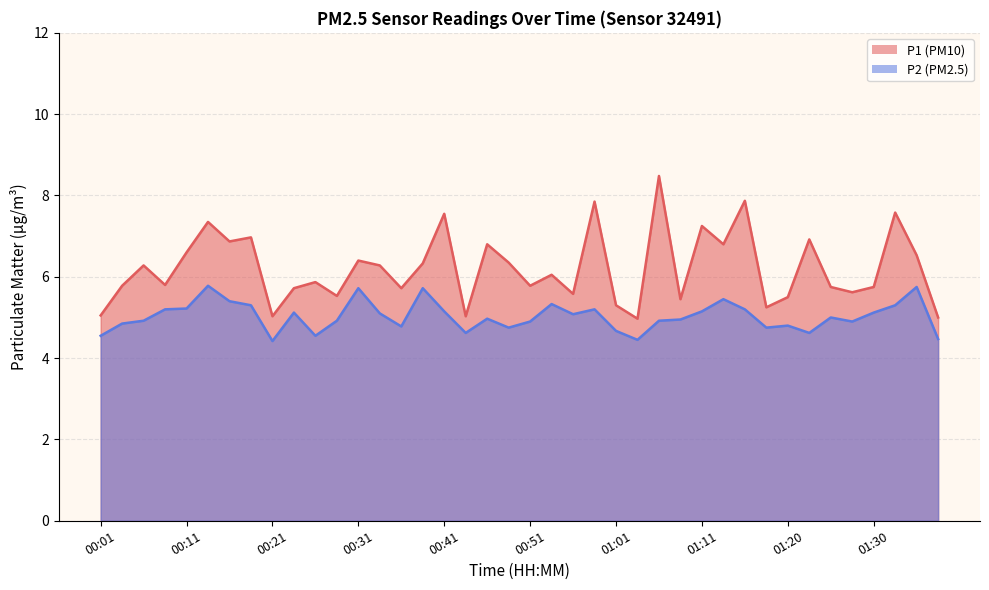

At which label does P2 first exceed 5?

00:09